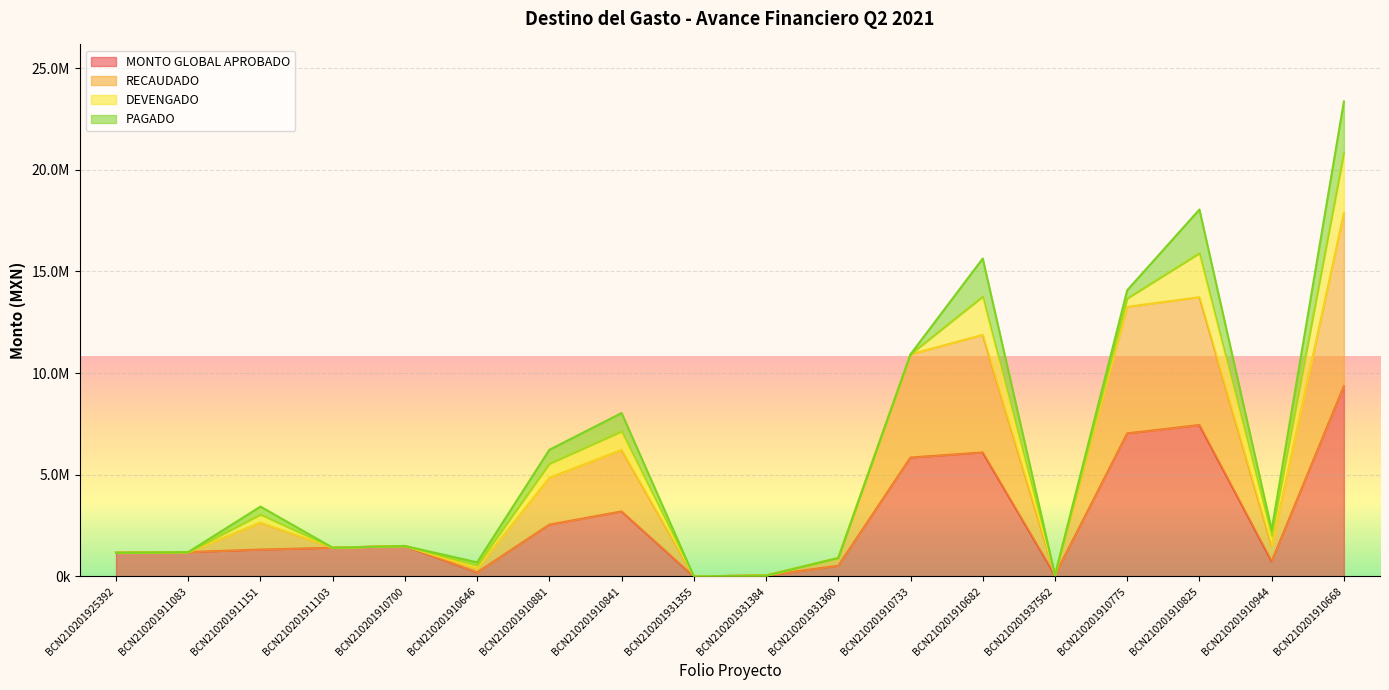

What is the difference between the maximum and minimum values in the MONTO GLOBAL APROBADO series?

9360560.0